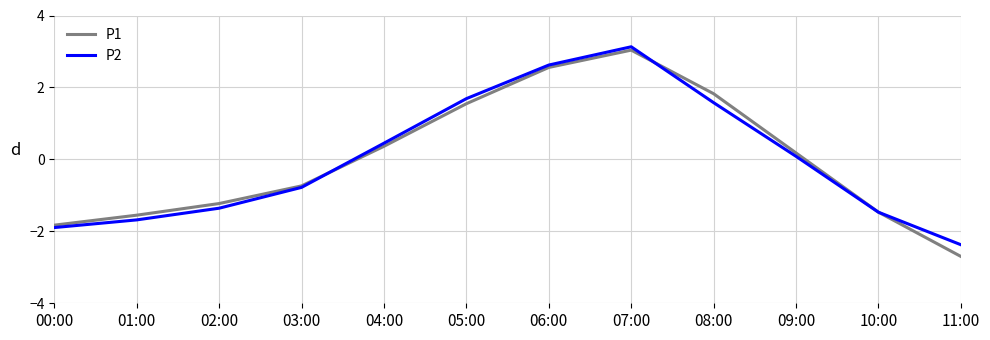

In P2, how many points are higher than both neighbors (excluding endpoints)?

1